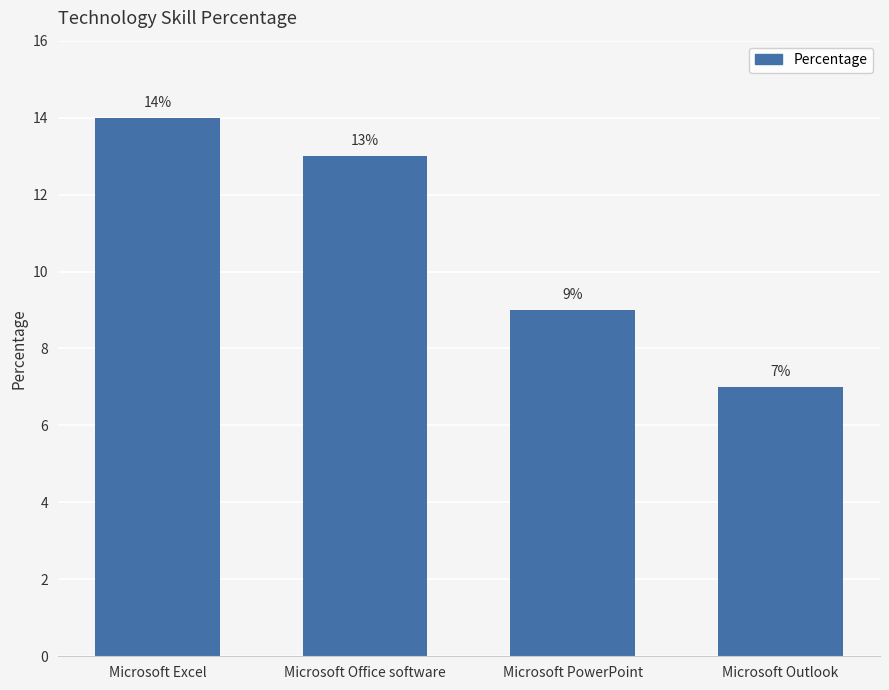

Rank the categories by value from lowest to highest.

Microsoft Outlook, Microsoft PowerPoint, Microsoft Office software, Microsoft Excel